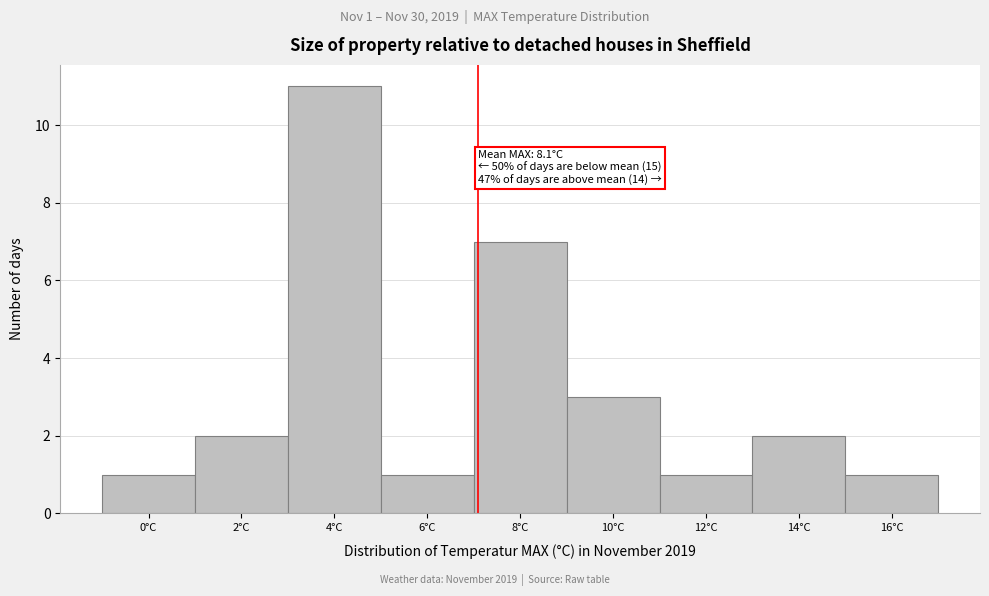

Reading left to right, what are all the values shown in this chart?

1	2	11	1	7	3	1	2	1